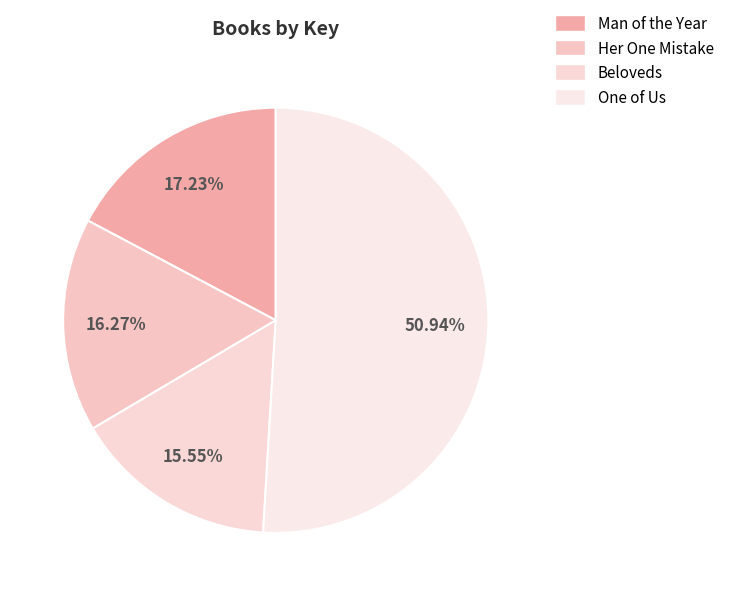

What portion of the pie excludes One of Us?

49.1%